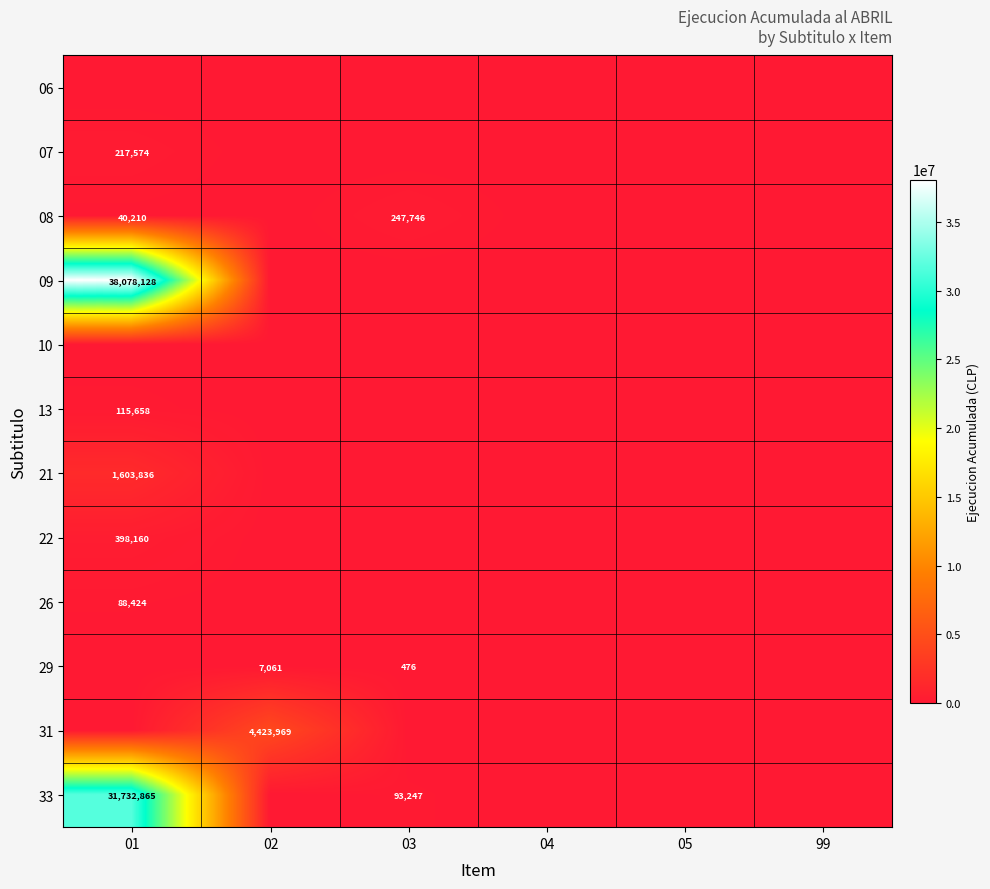

Is the value of 08 at 03 greater than the value of 26 at 01?

Yes